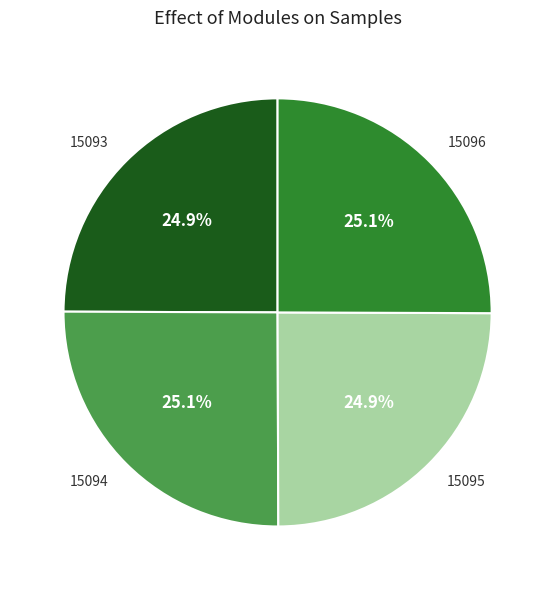

Does 15093 account for over 50% of the chart?

No